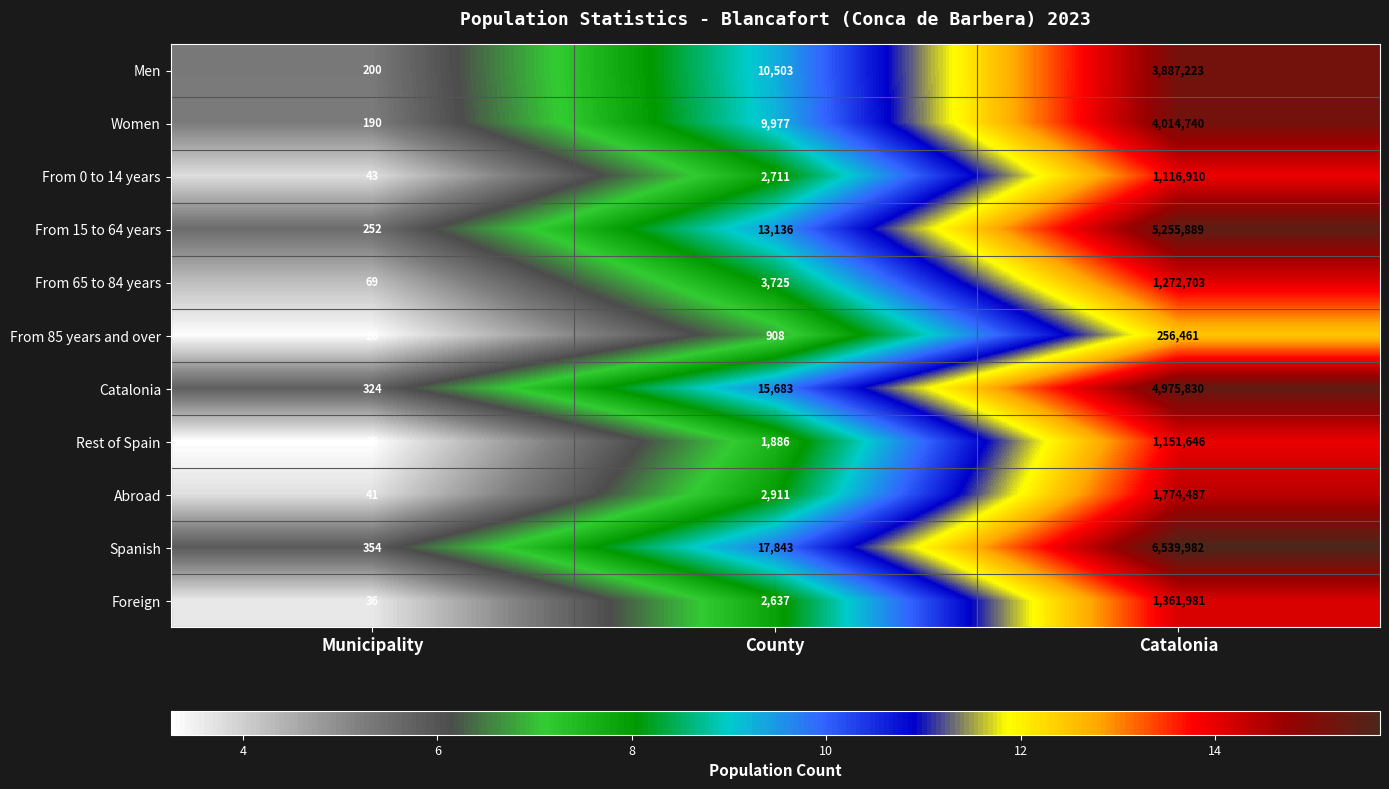

True or false: From 85 years and over has a value of 170535 at Catalonia.

False